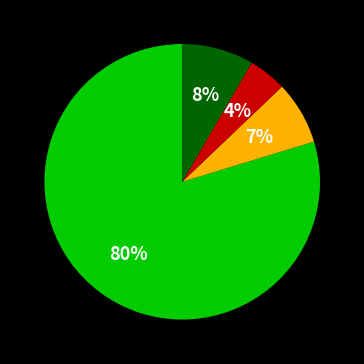

Does any single category account for the majority?

Yes